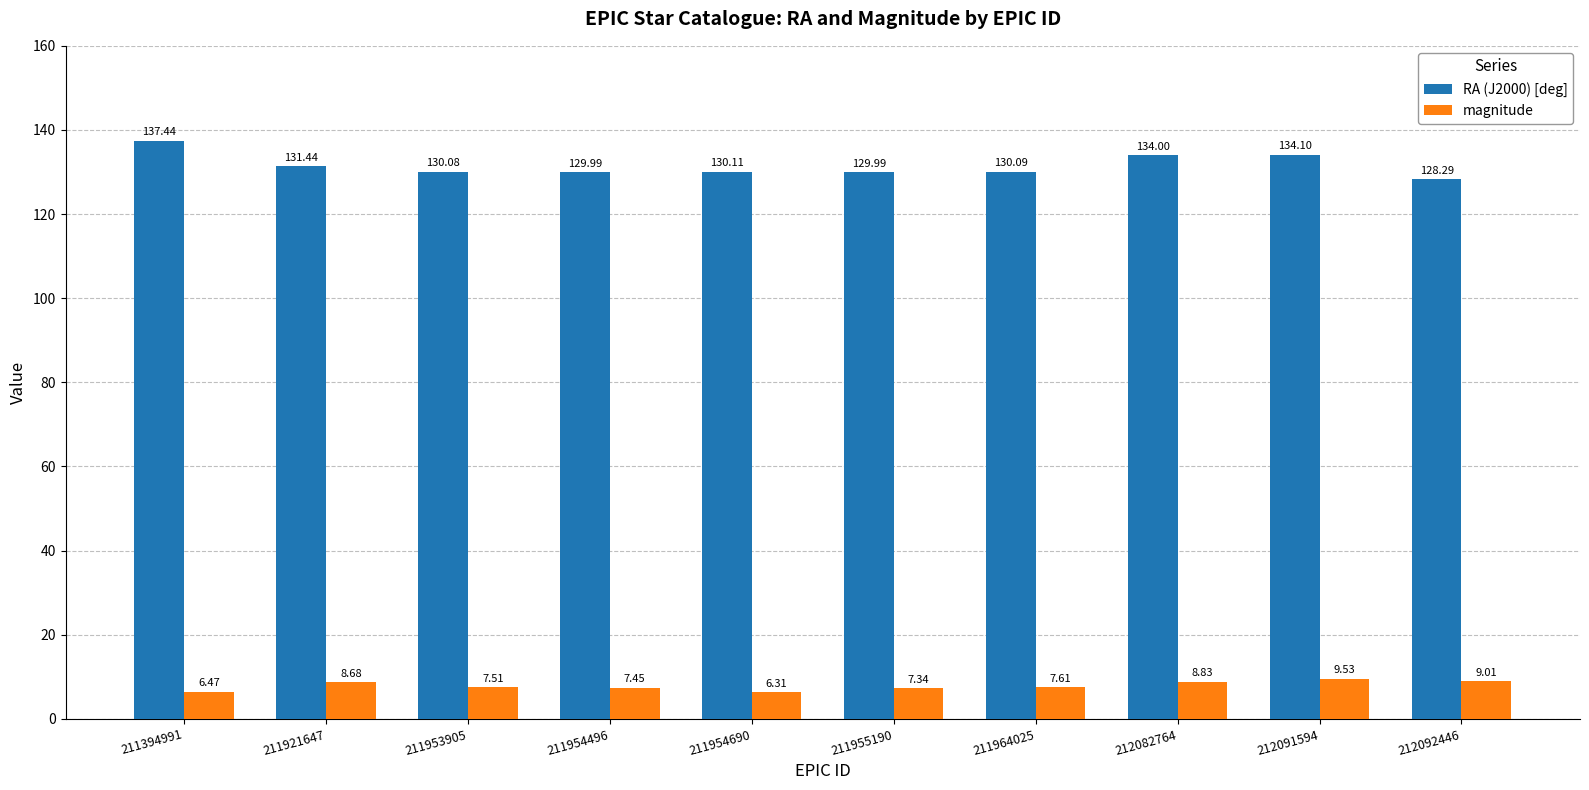

List the series in order of their overall mean, lowest first.

magnitude, RA (J2000) [deg]